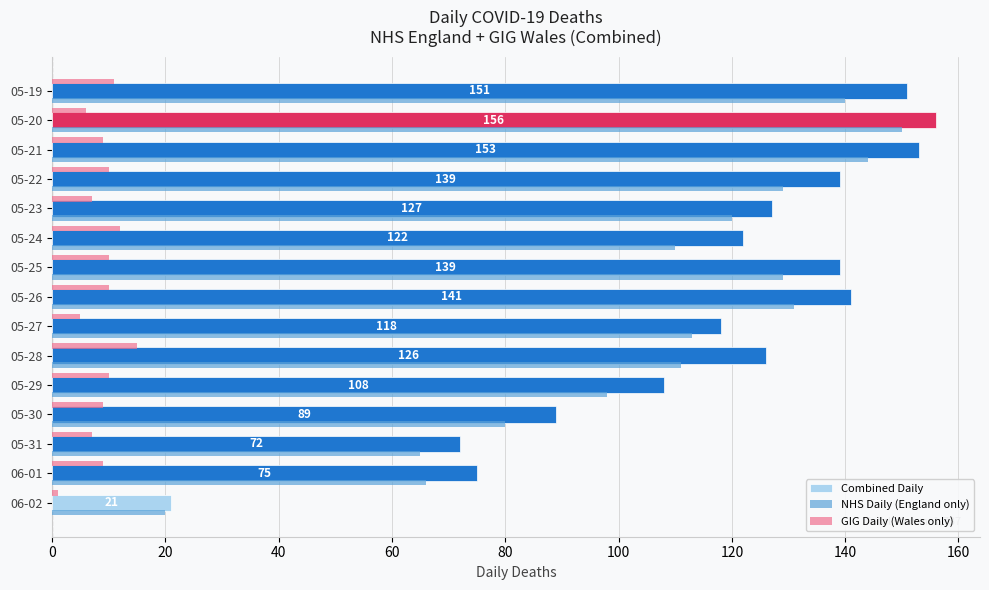

Is it true that Combined Daily equals 118 at 05-27?

True